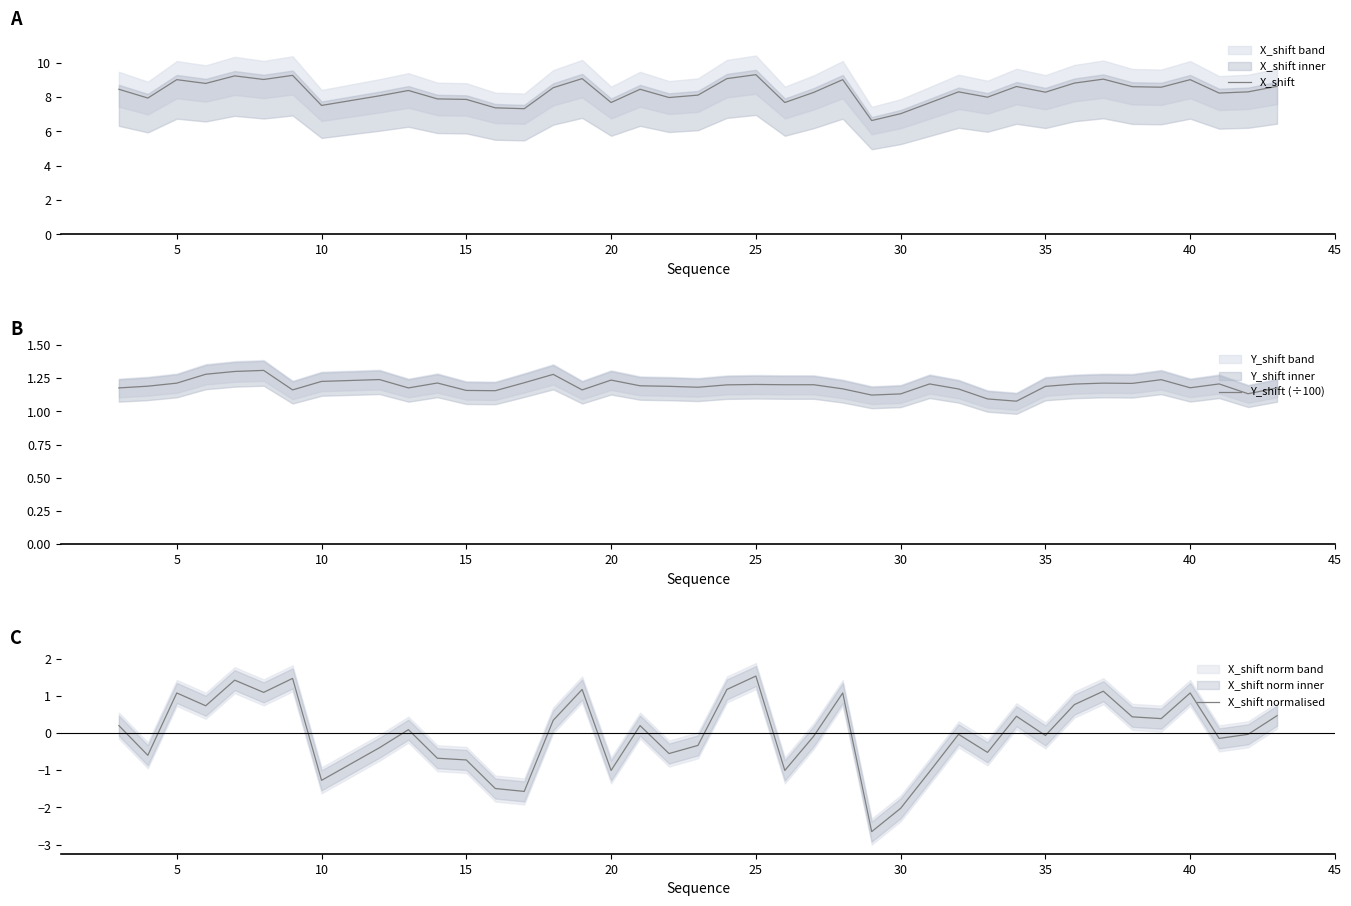

What is the value of the X_shift point at the 32nd from the left?

8.3